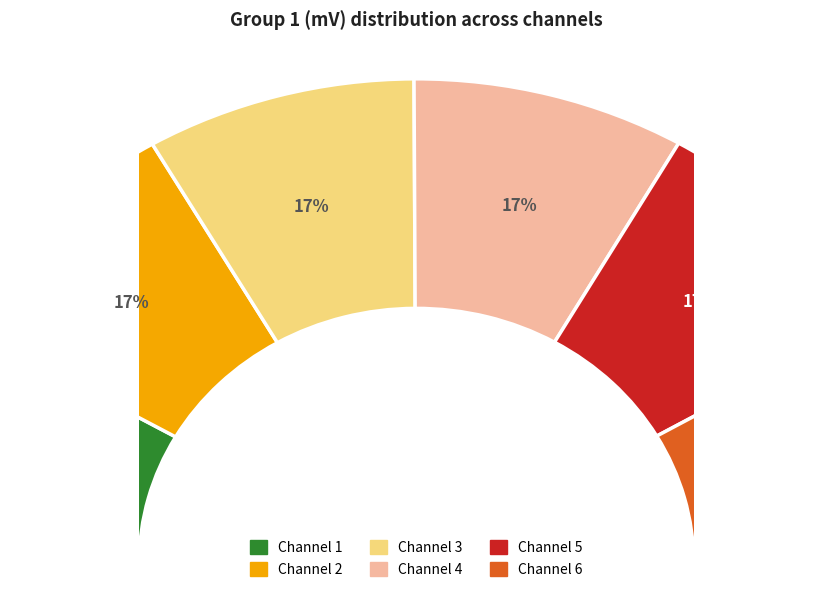

What is the ratio of the value at Channel 2 to the value at Channel 5?

1.0